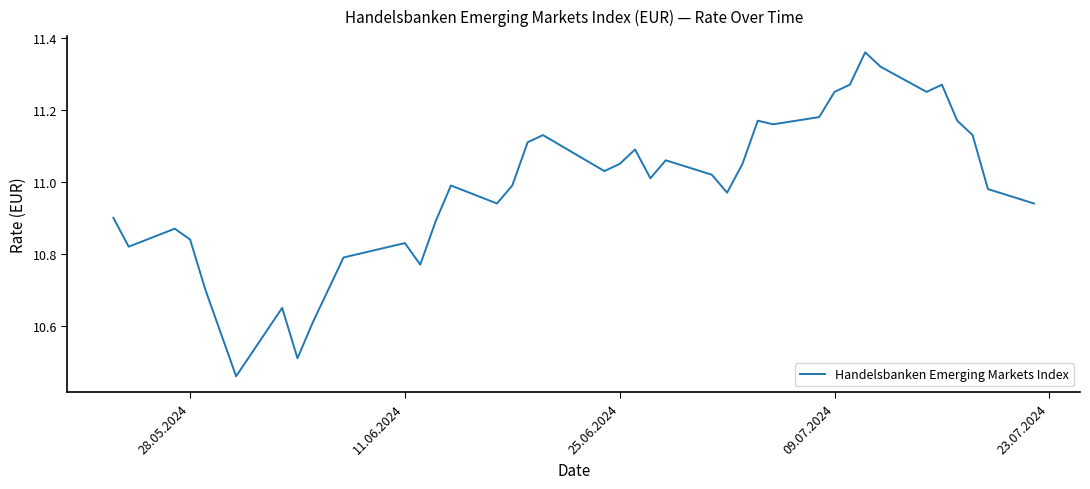

What is the difference between the maximum and minimum values?

0.9